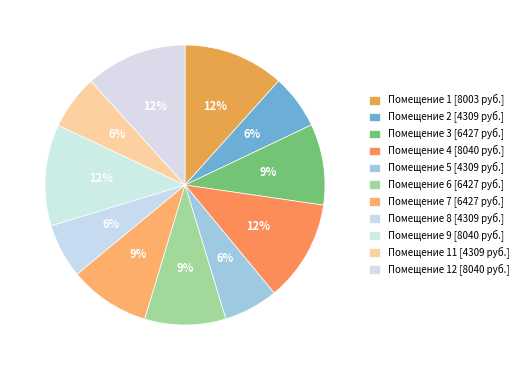

Count the number of slices in the pie.

11